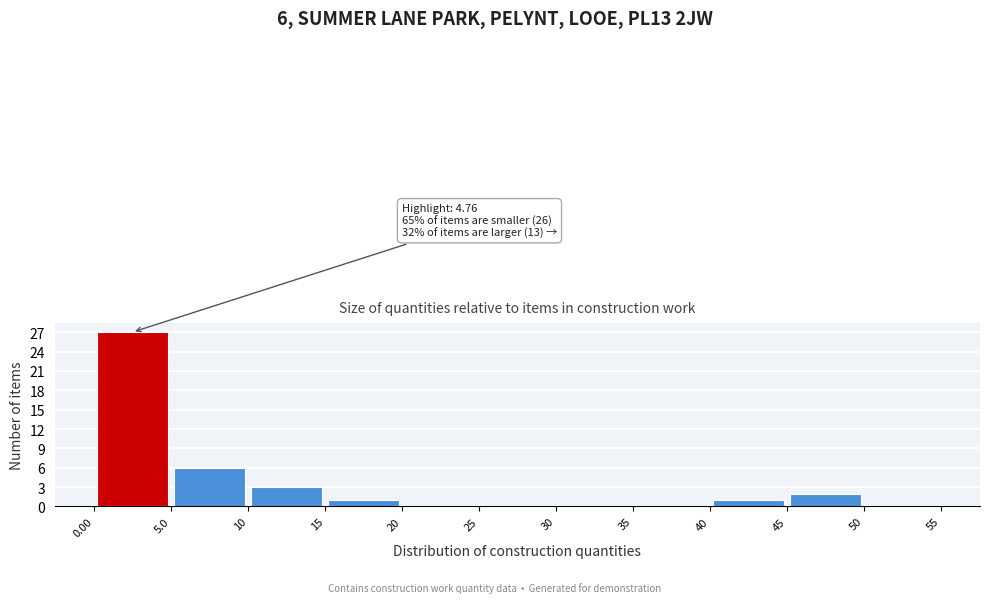

Over which range of the x-axis is the bar tallest?

0.00 to 5.0